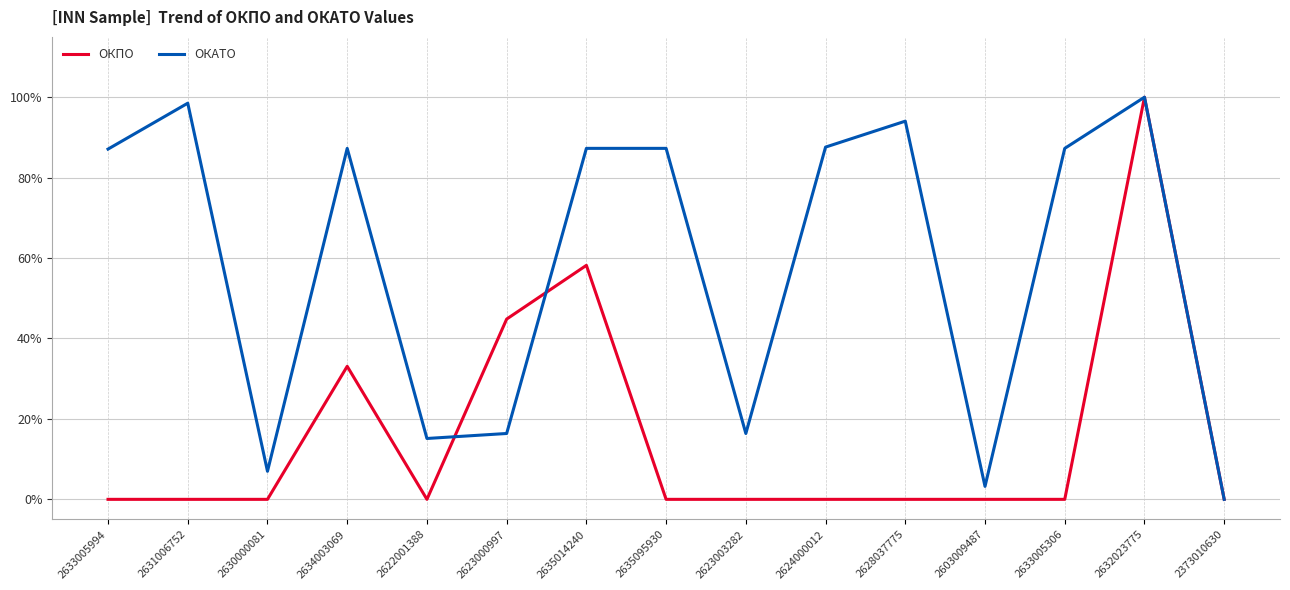

List the series in order of their overall mean, lowest first.

ОКПО, ОКАТО